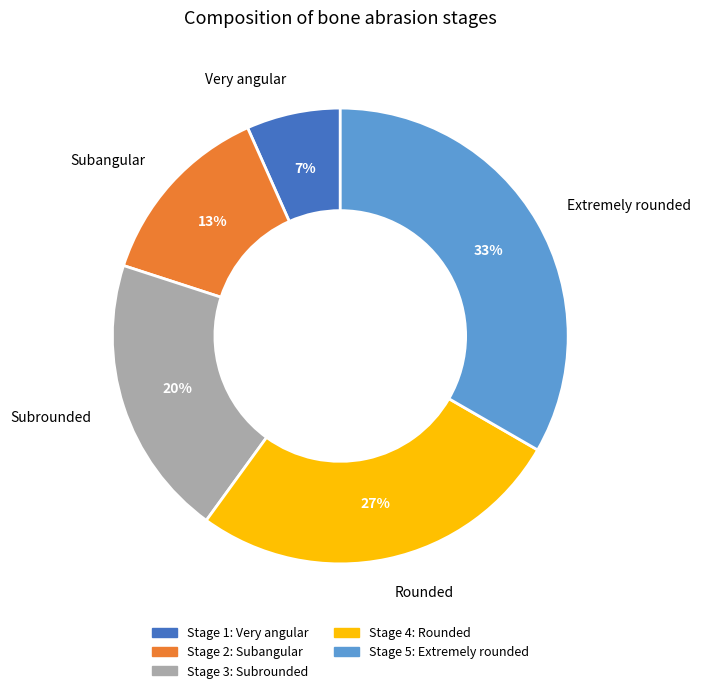

Between Very angular and Extremely rounded, which is larger?

Extremely rounded